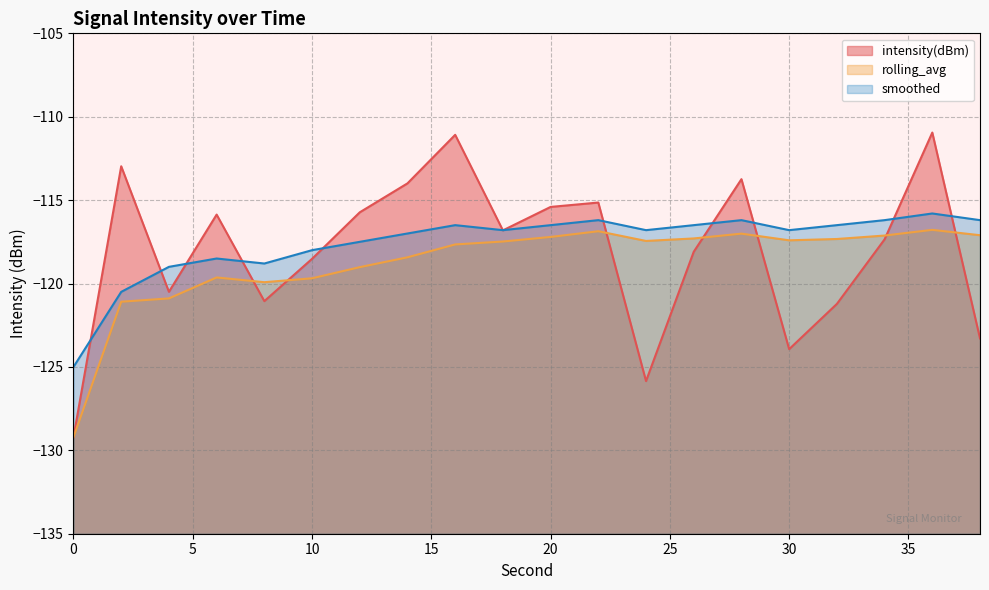

Which series has the largest total across all categories?

smoothed